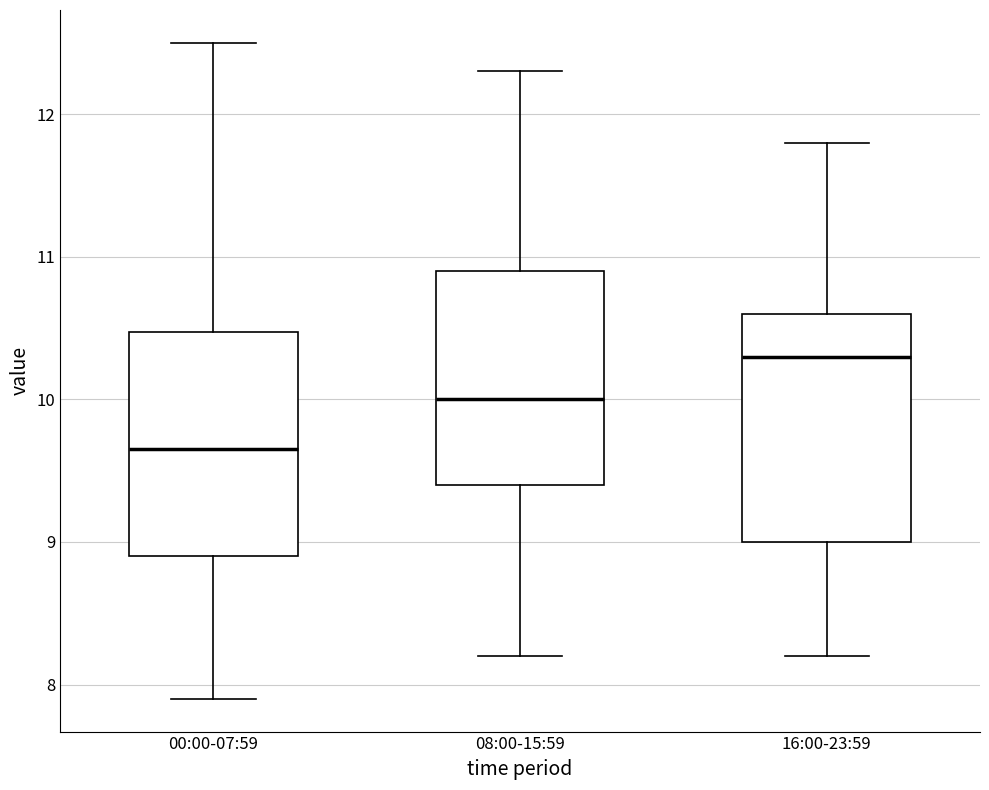

Reading left to right, transcribe this box plot: for each box, give where its median line is, the range the box spans, and where its two whiskers end, as read against the y-axis. The values are not printed on the chart, so give them approximately, as read against the axis.

00:00-07:59: median 9.7, box 8.9 to 10.5, whiskers 7.9 to 12.5
08:00-15:59: median 10.0, box 9.4 to 10.9, whiskers 8.2 to 12.3
16:00-23:59: median 10.3, box 9.0 to 10.6, whiskers 8.2 to 11.8